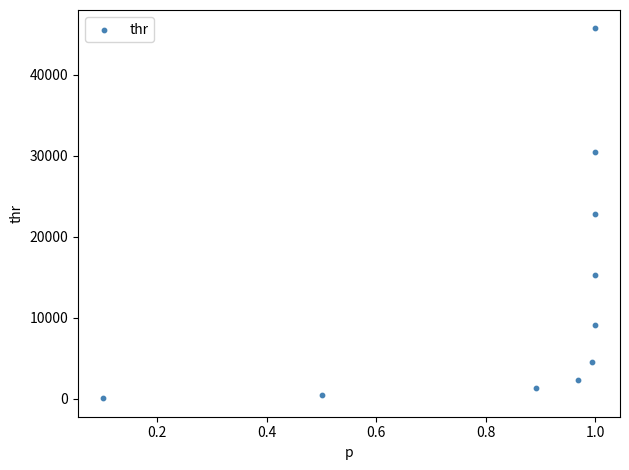

What is the average Y value?

13232.5